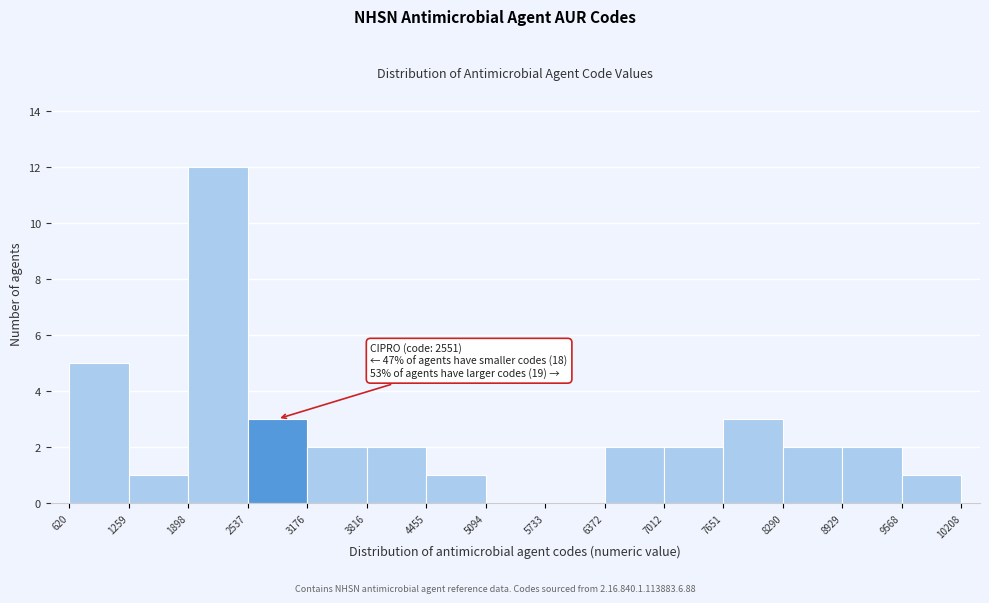

Which range on the x-axis has the tallest bar?

1898 to 2537